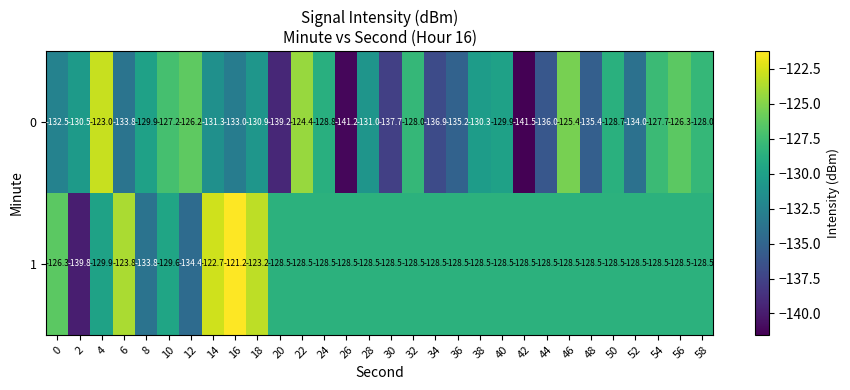

What is the spread (max minus min) of values at 2?

9.3